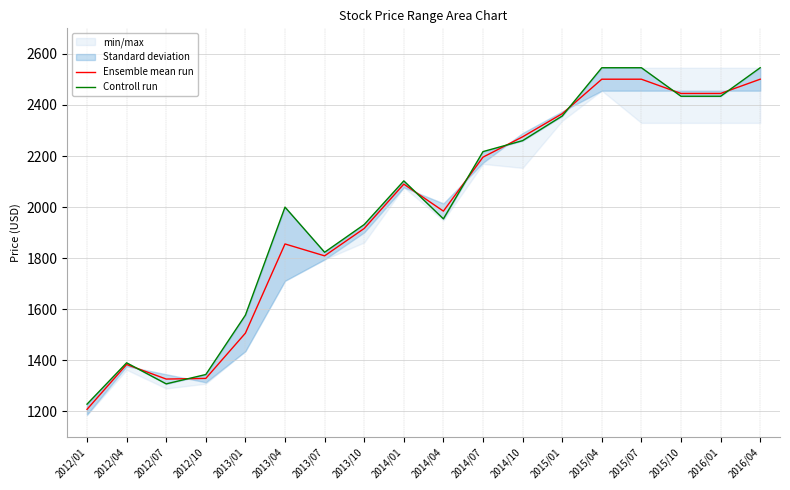

Is the value of Ensemble mean run at 2016/01 greater than the value of Controll run at 2012/10?

Yes